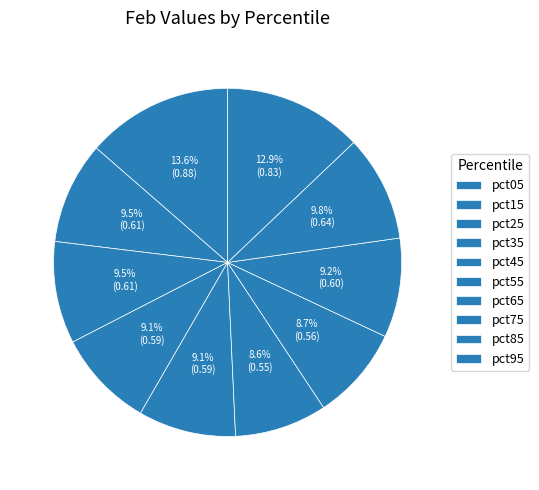

What is the smallest slice in the pie chart?

pct55